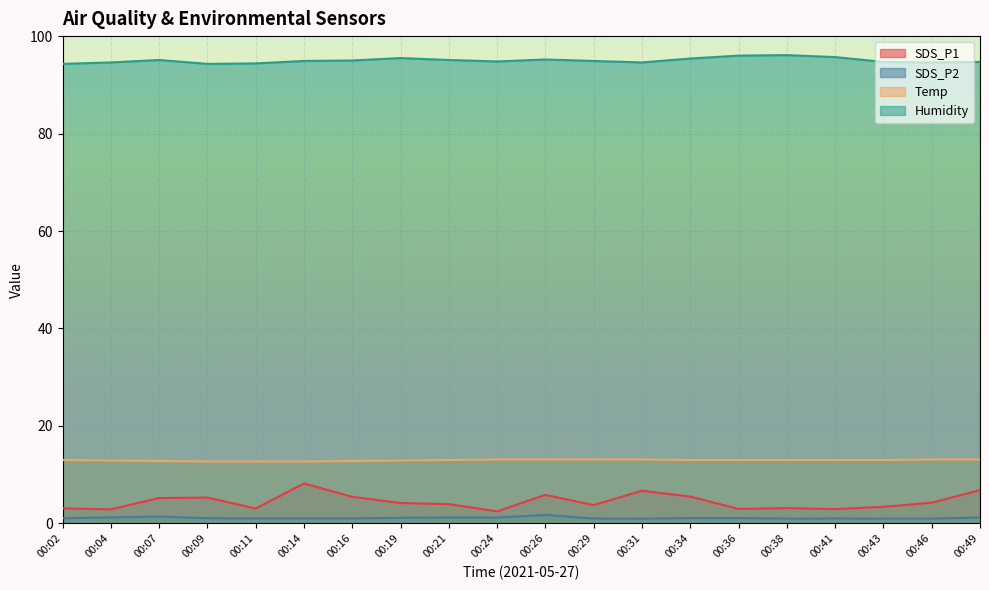

What is the value of the Humidity point at the 20th from the left?

94.7